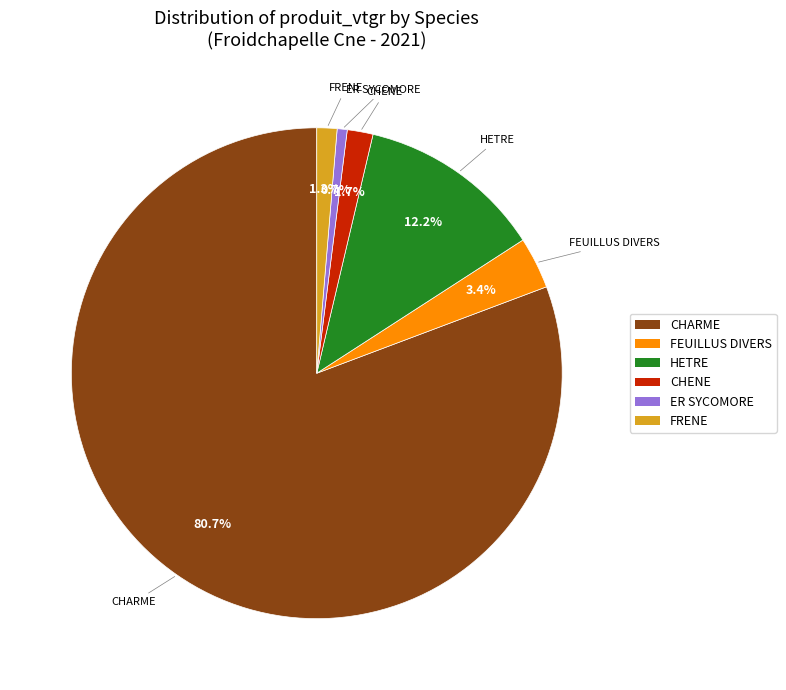

Does any single category account for the majority?

Yes